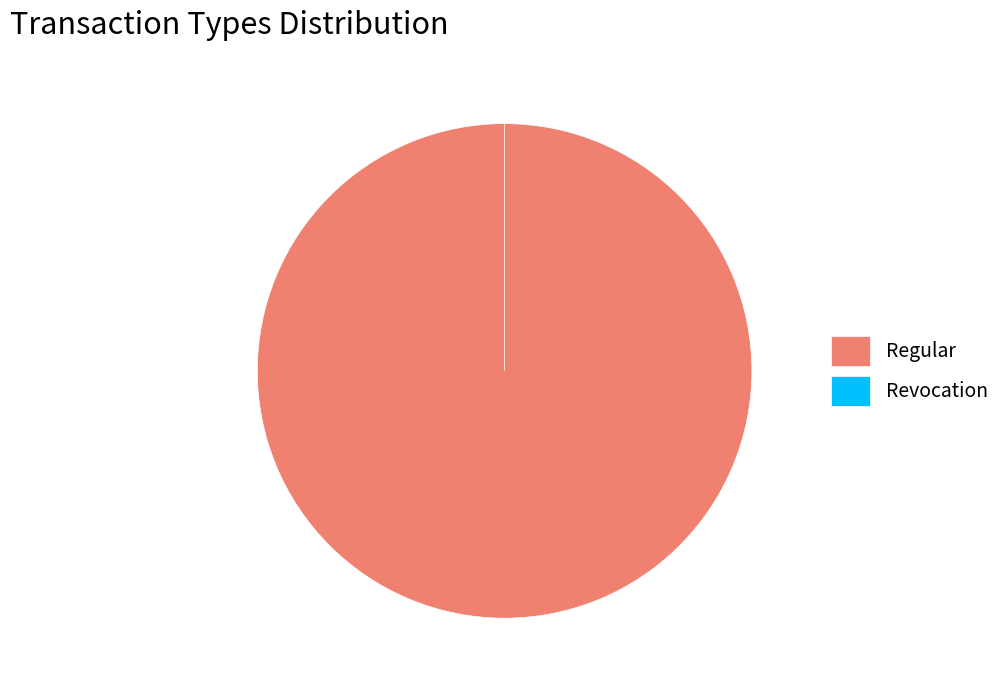

How much of the chart is everything except Revocation?

100.0%